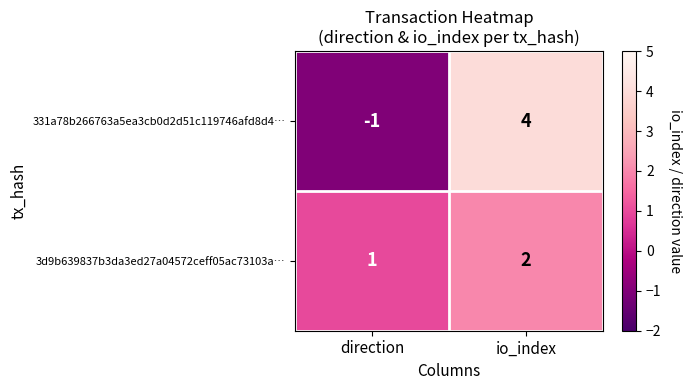

Is the value of 3d9b639837b3da3ed27a04572ceff05ac73103a… at io_index greater than the value of 331a78b266763a5ea3cb0d2d51c119746afd8d4… at direction?

Yes